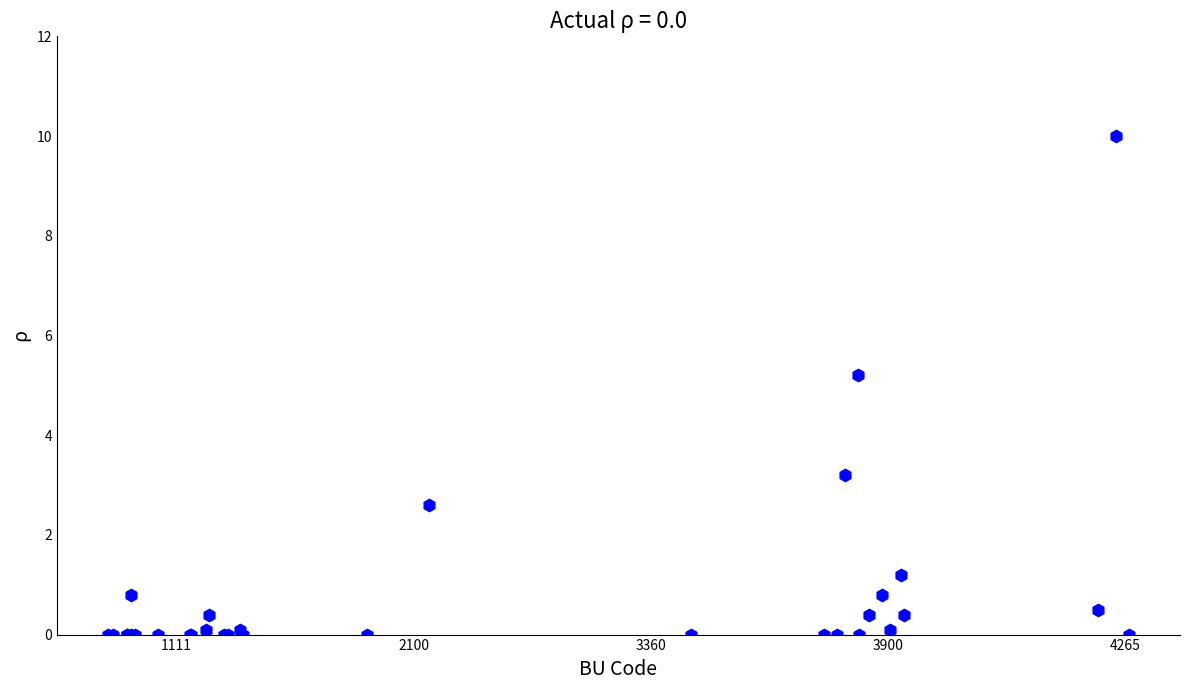

What Y value in the scatter plot is closest to 5?

5.2